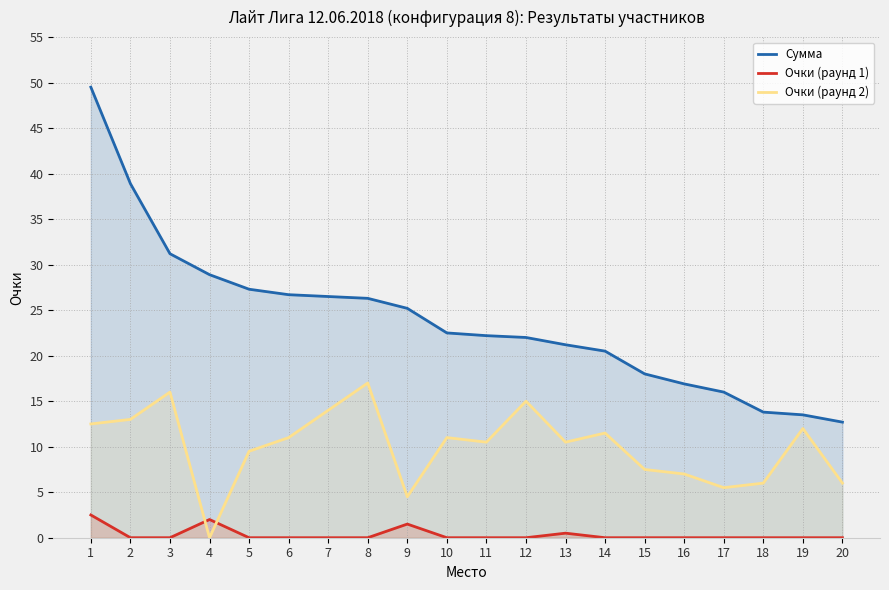

What is the difference between the second highest and minimum values in the Очки (раунд 2) series?

16.0